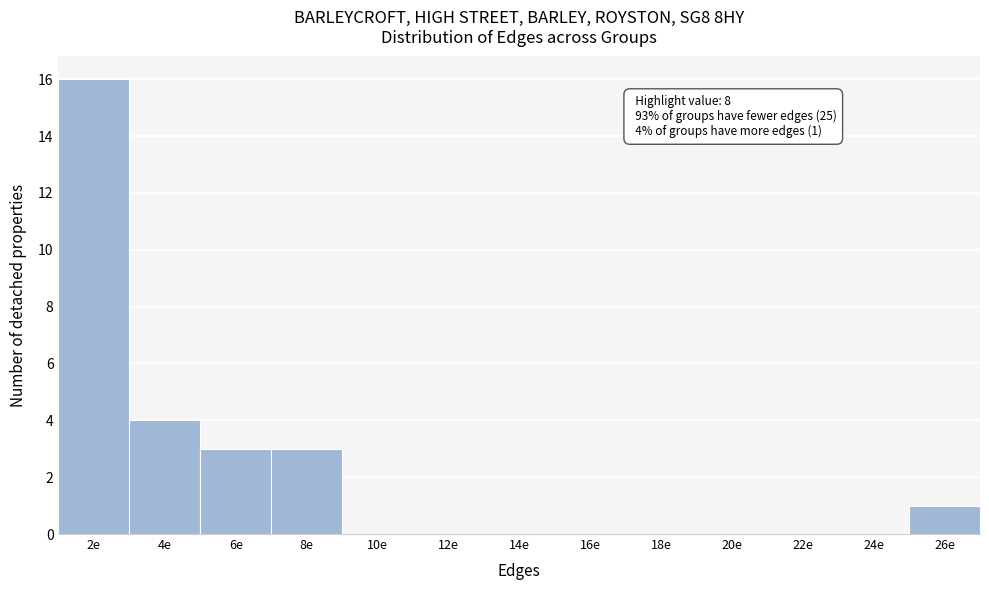

Reading left to right, list all the values displayed in this chart.

2e=16	4e=4	6e=3	8e=3	10e=0	12e=0	14e=0	16e=0	18e=0	20e=0	22e=0	24e=0	26e=1